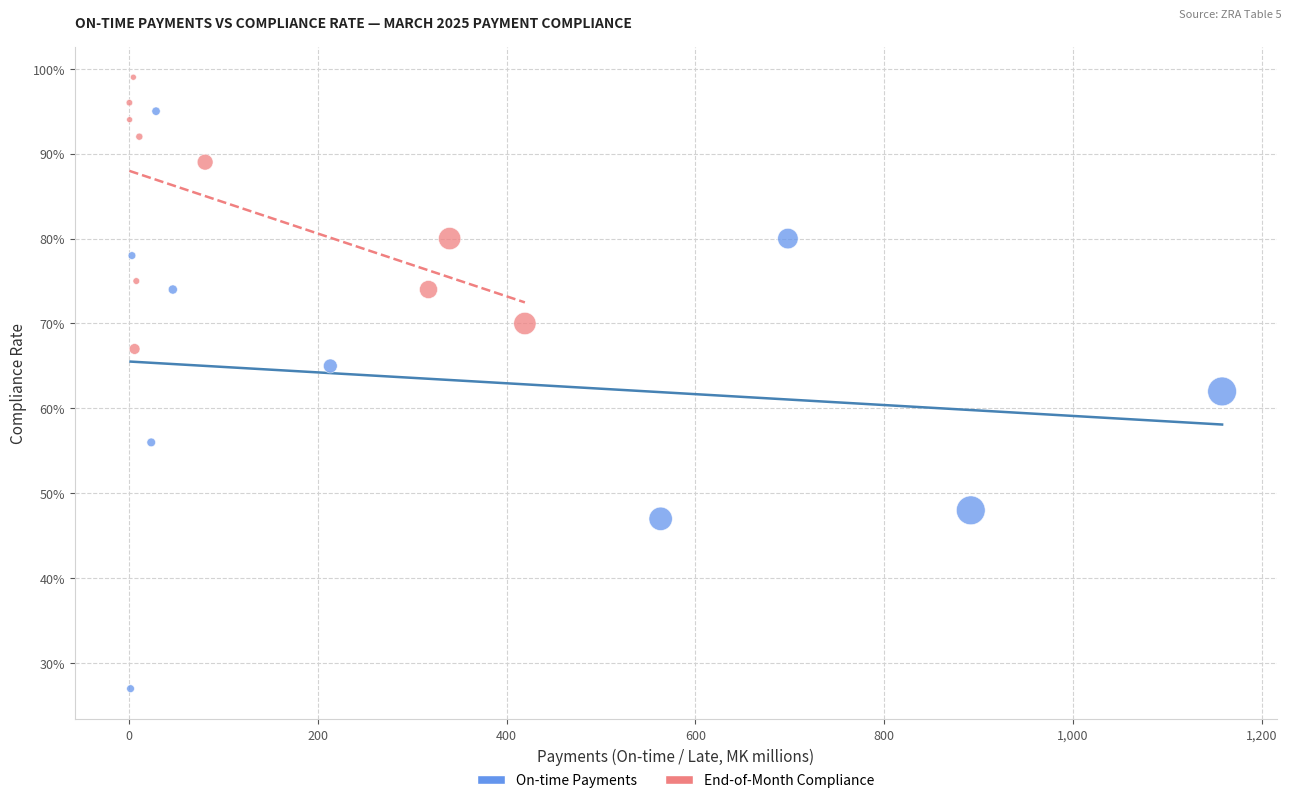

Which series has the largest Y range (max minus min)?

On-time Payments